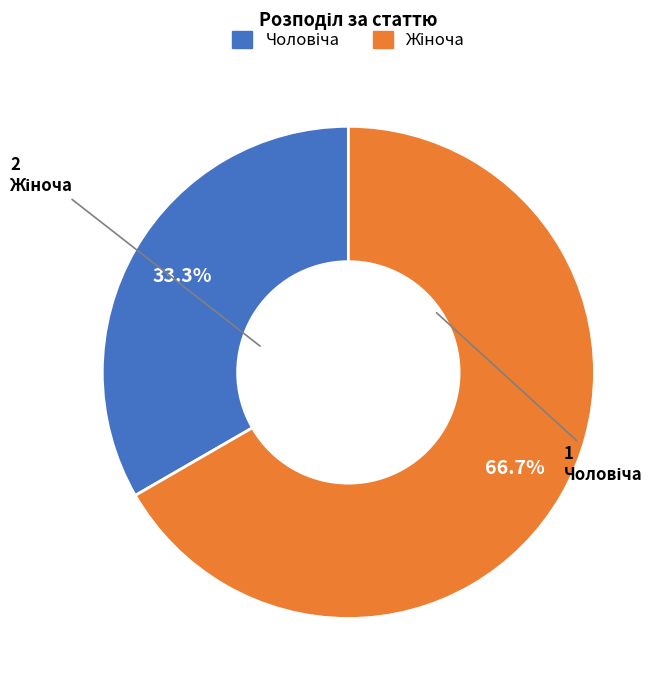

Is there any slice that represents more than half of the pie?

Yes